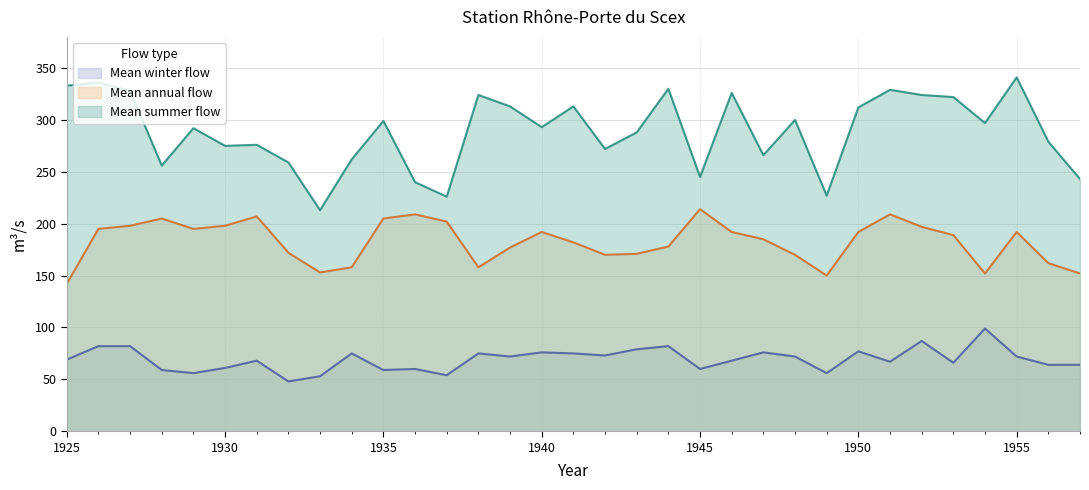

List the labels in order of Mean winter flow value, largest first.

1954, 1952, 1926, 1927, 1944, 1943, 1950, 1940, 1947, 1934, 1938, 1941, 1942, 1939, 1948, 1955, 1925, 1931, 1946, 1951, 1953, 1956, 1957, 1930, 1936, 1945, 1928, 1935, 1929, 1949, 1937, 1933, 1932